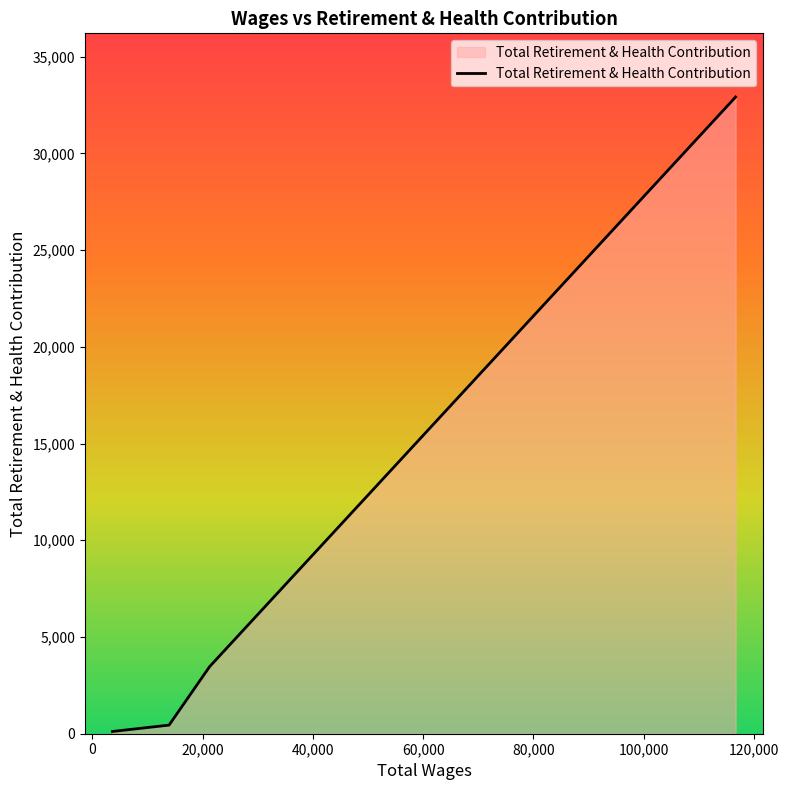

True or false: the data has more than 2 interior local peaks.

False